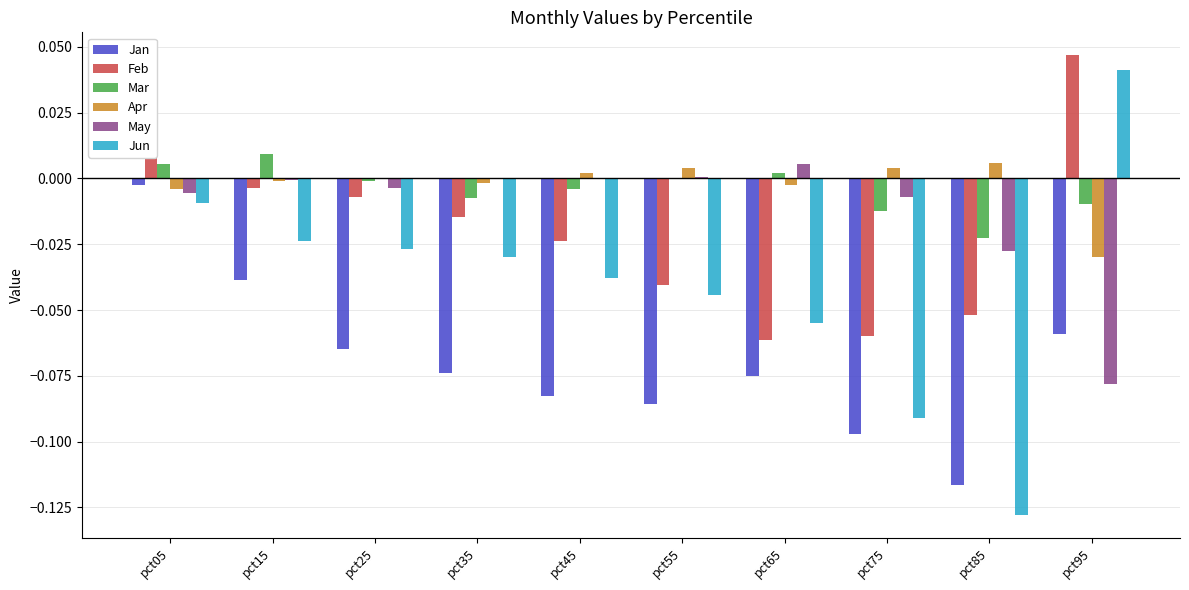

Between pct05 and pct95, which series saw the biggest shift?

May